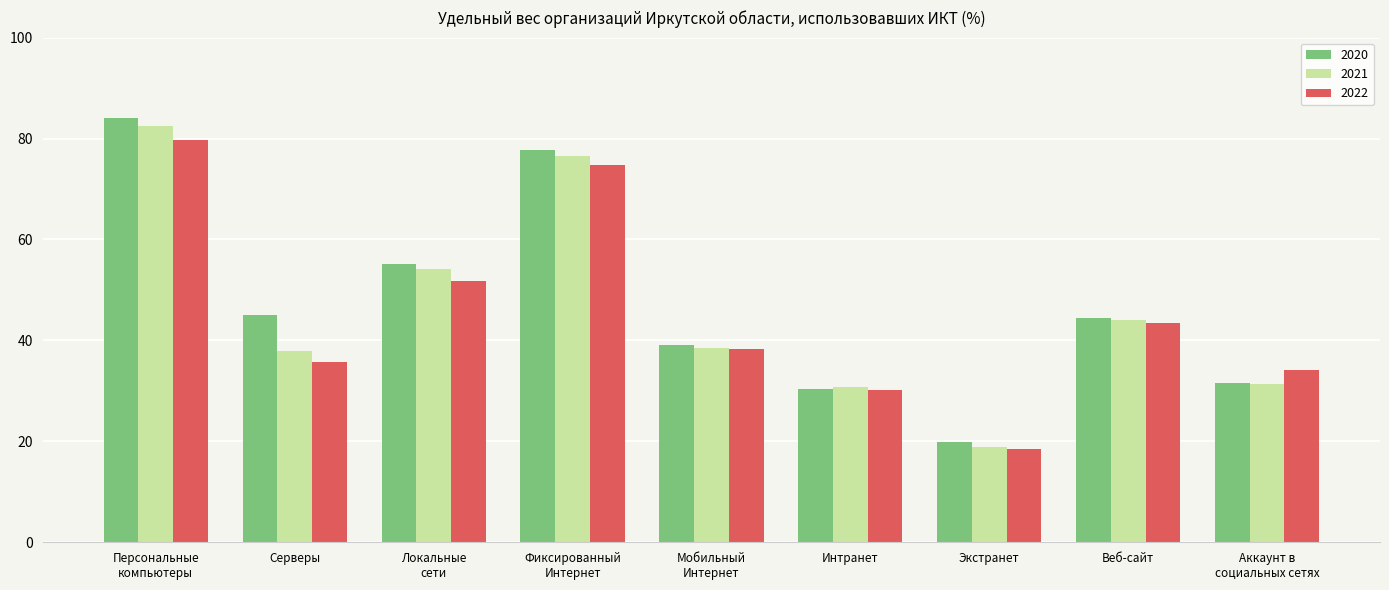

Which label corresponds to the largest value in the chart?

Персональные
компьютеры